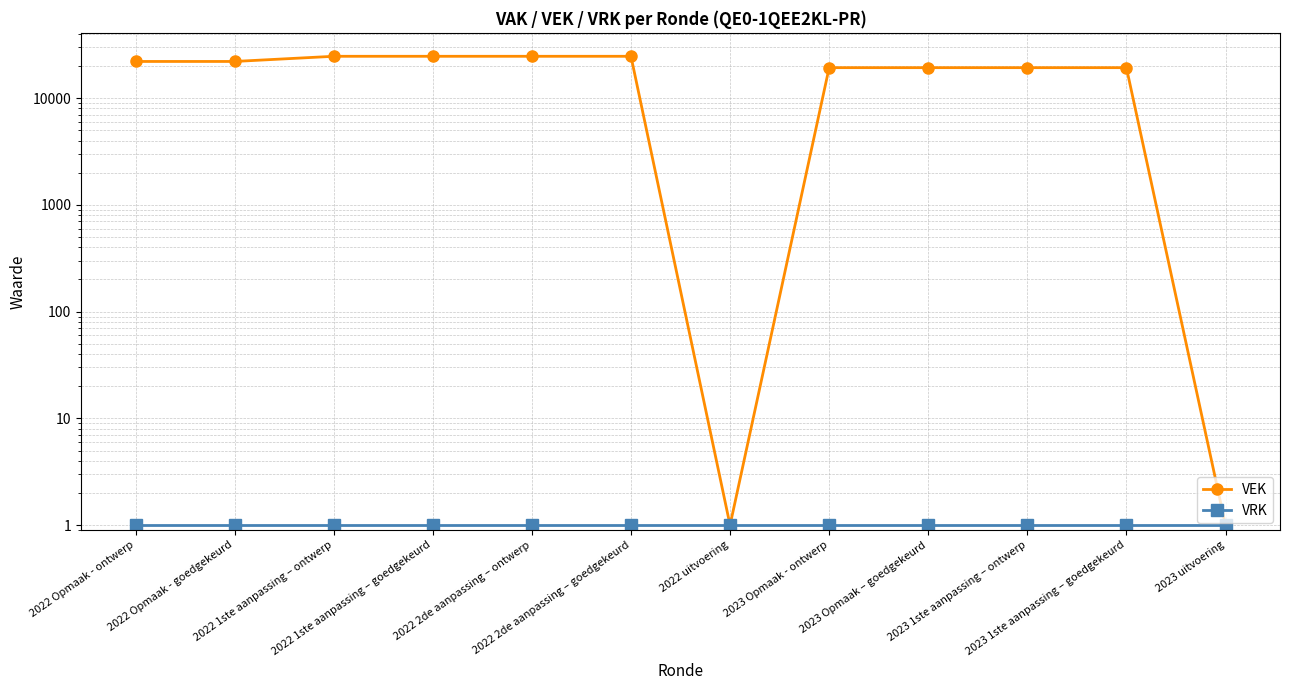

The value of VEK at 2022 2de aanpassing – goedgekeurd is 34177. True or false?

False